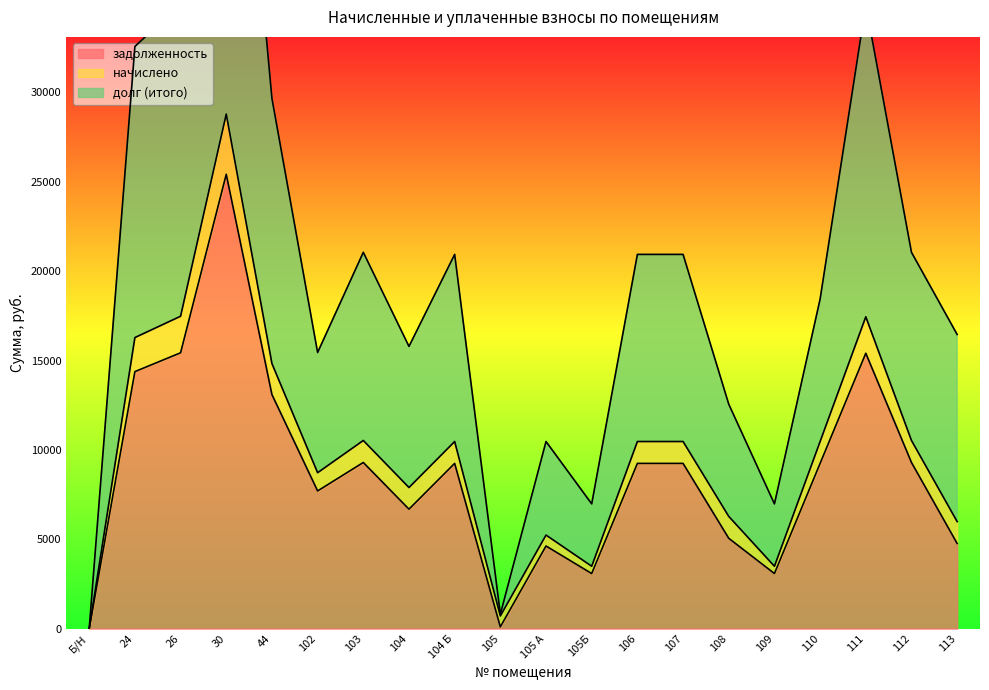

The value of задолженность at 111 is 21357.4. True or false?

False